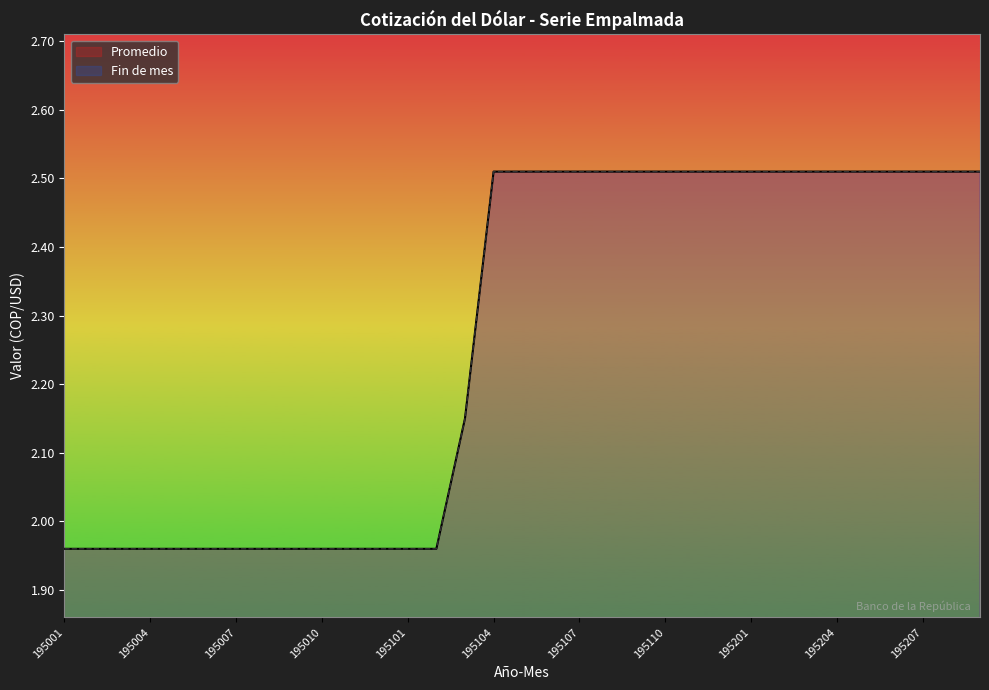

True or false: Fin de mes has more than 2 interior local peaks.

False